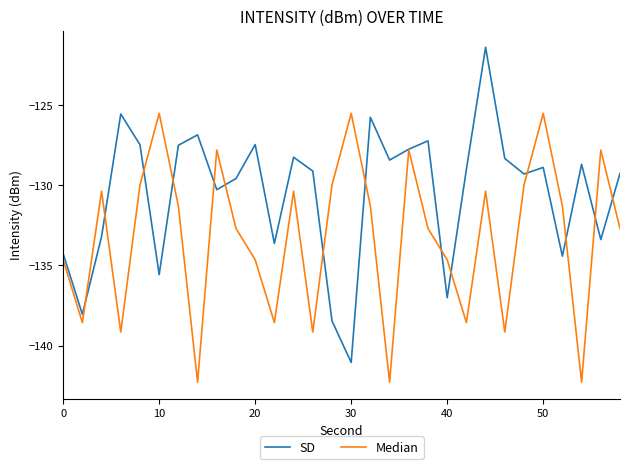

What is the highest value of the SD series?

-121.4